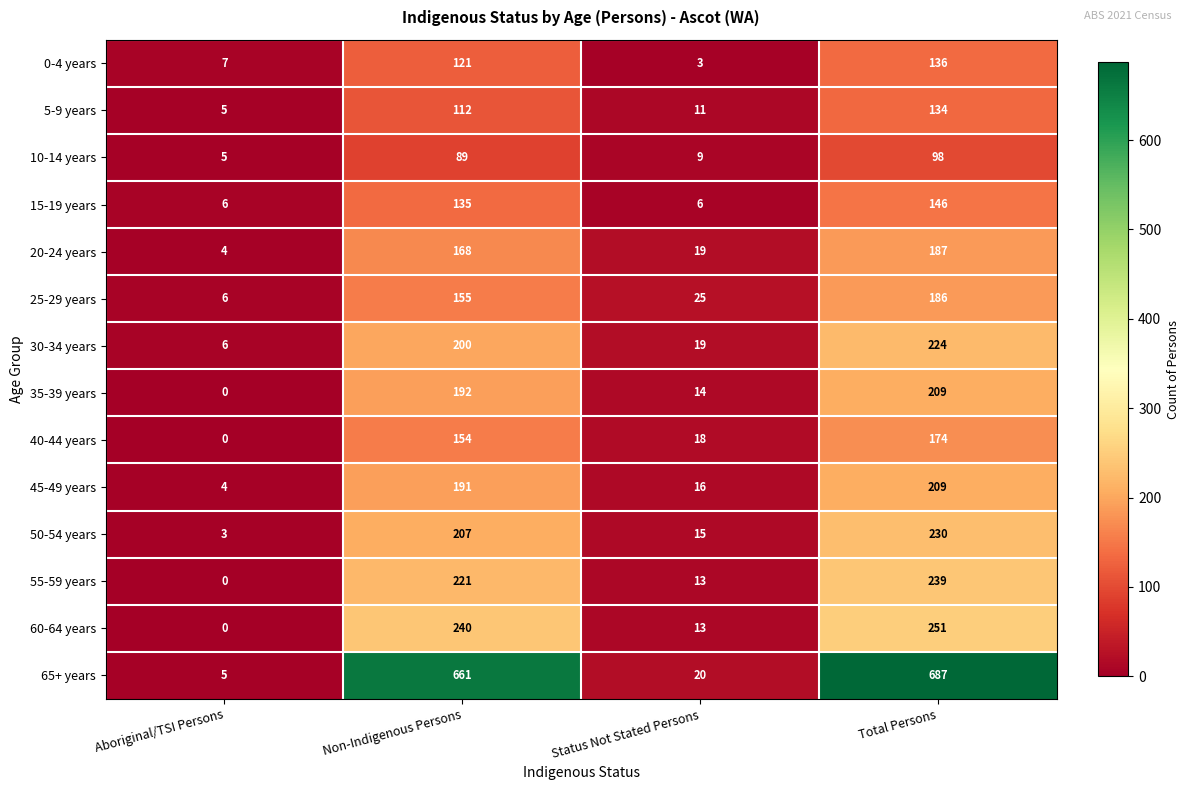

What is the difference between the highest and lowest values at Total Persons?

589